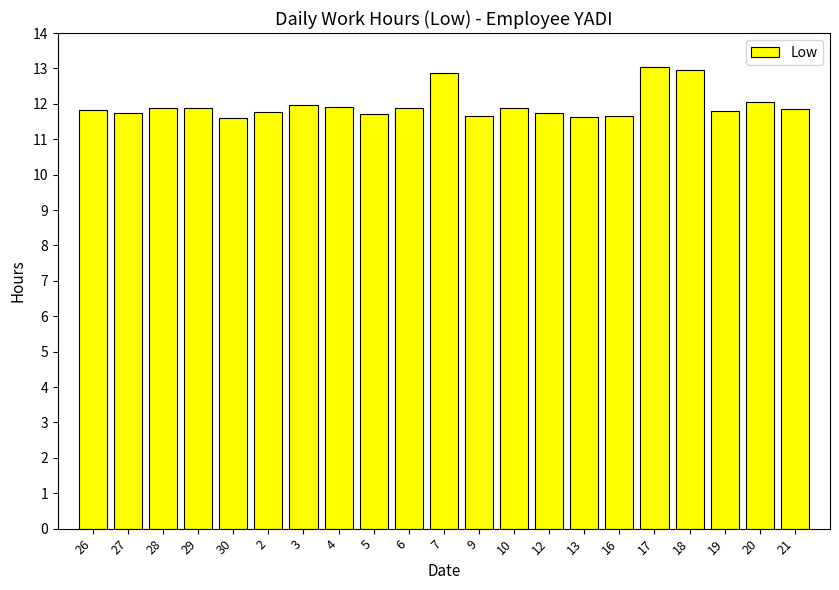

What is the sum of all values?

251.3